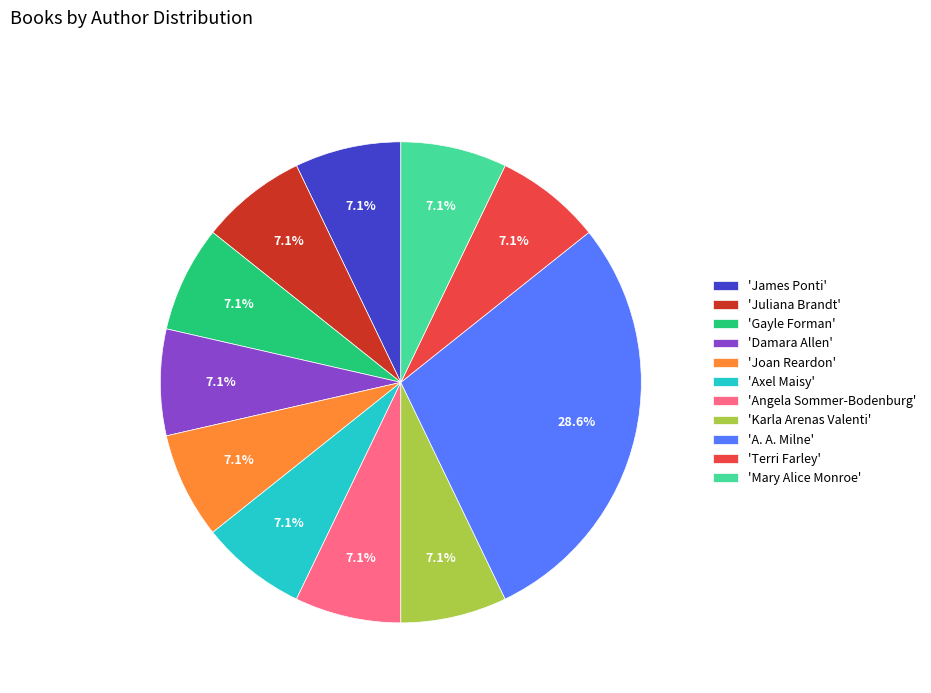

What is the ratio of the value at 'A. A. Milne' to the value at 'Damara Allen'?

4.0